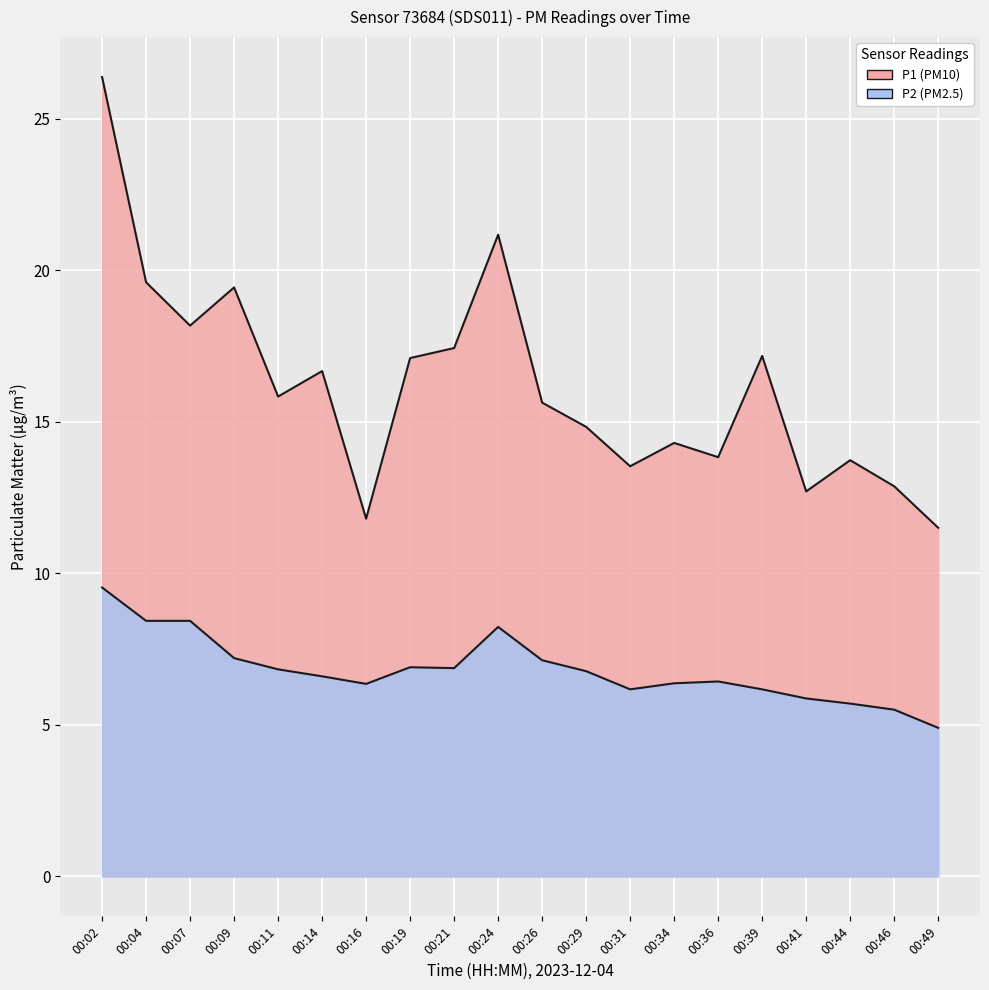

List the labels in order of P1 value, smallest first.

00:49, 00:16, 00:41, 00:46, 00:31, 00:44, 00:36, 00:34, 00:29, 00:26, 00:11, 00:14, 00:19, 00:39, 00:21, 00:07, 00:09, 00:04, 00:24, 00:02